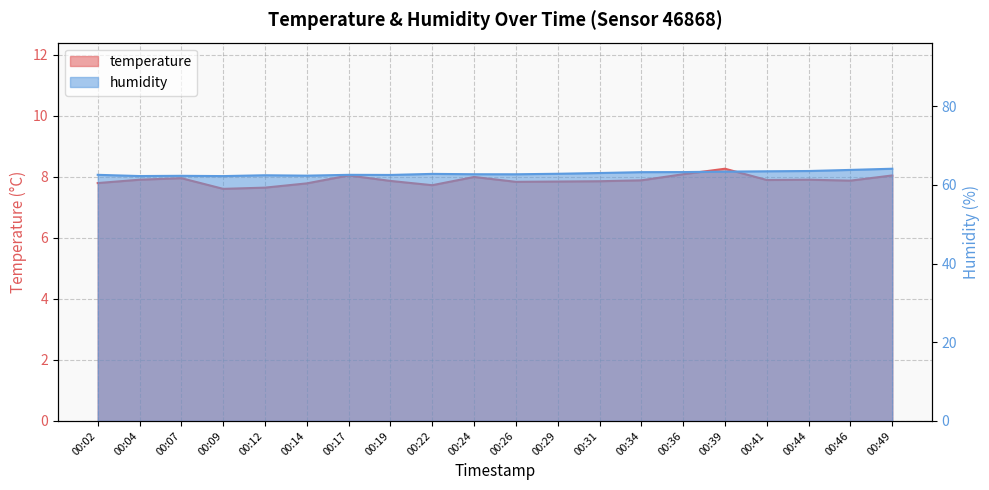

What is the difference between the maximum and minimum values in the temperature series?

0.7